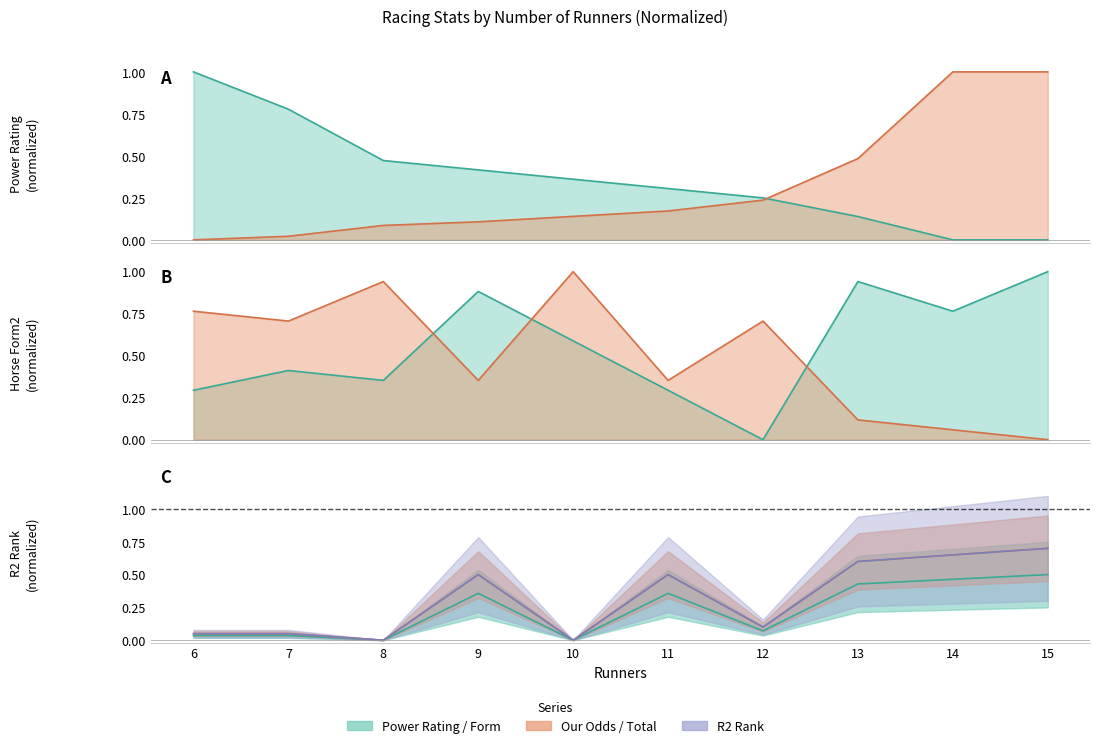

At how many categories does at least one series exceed 0?

10